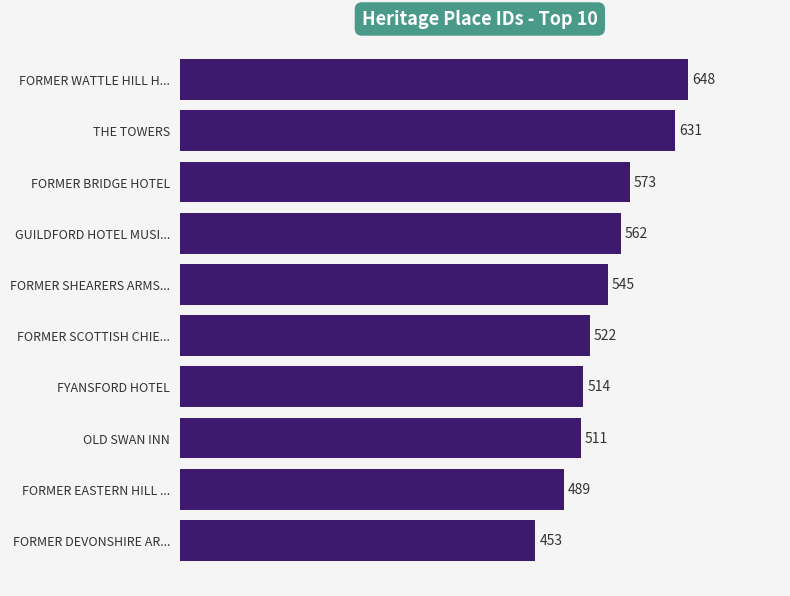

What is the sum of all values?

5448